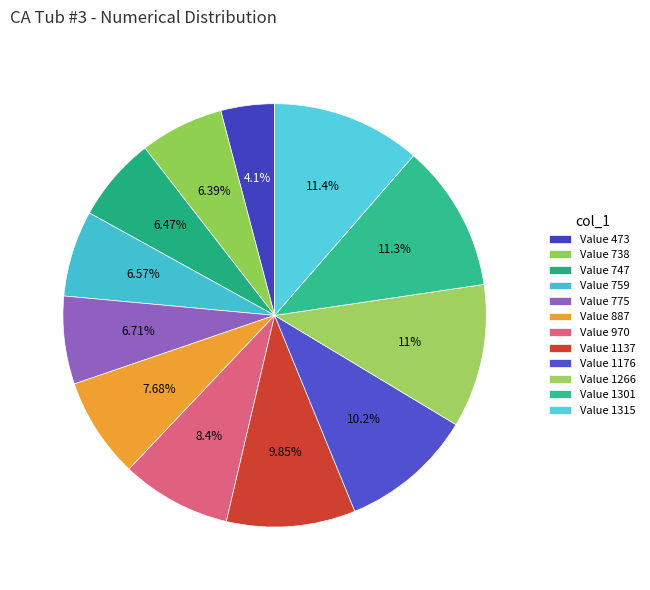

Is there any slice that represents more than half of the pie?

No